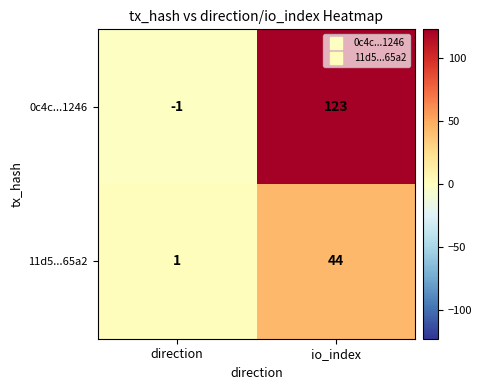

Which series has the largest range (max minus min)?

0c4c...1246